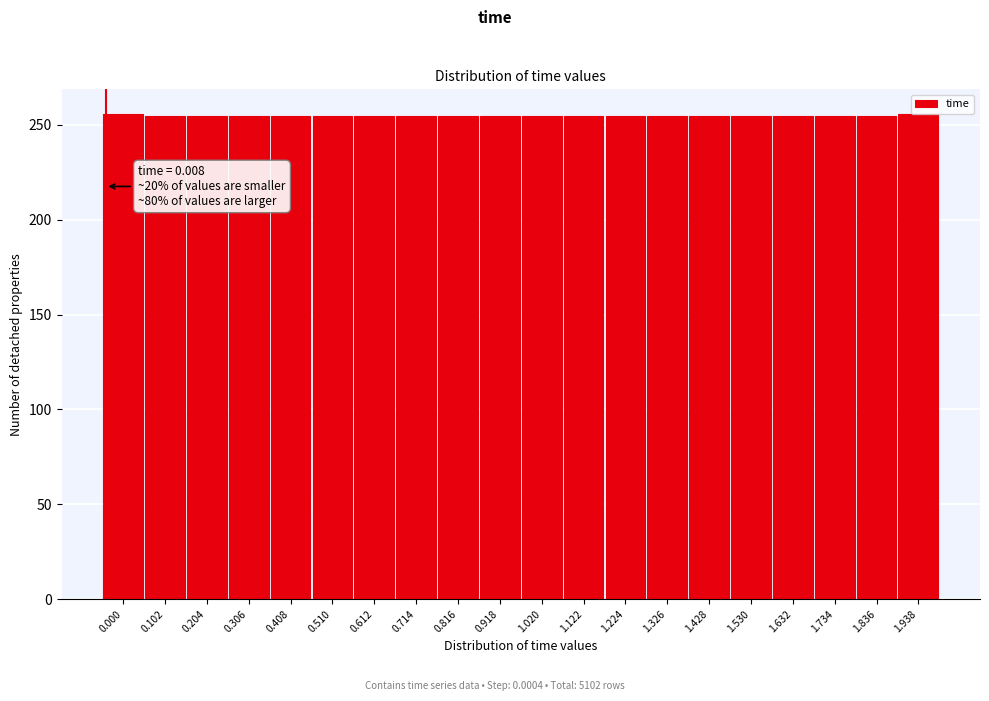

What is the sum of the values at 0.000 and 1.632?

511